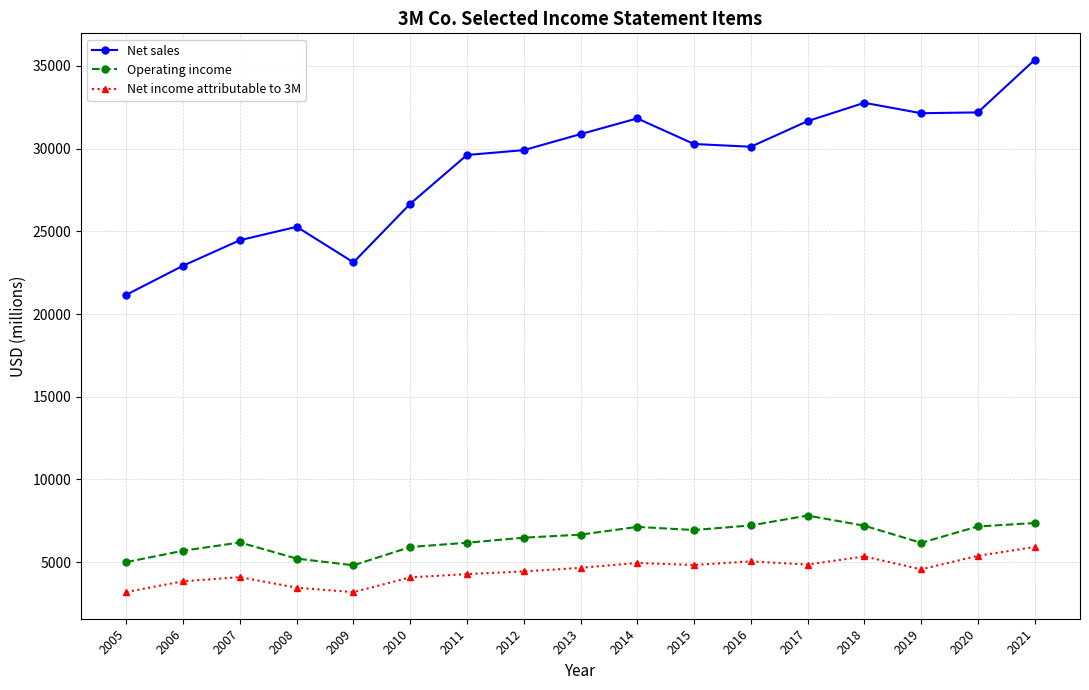

True or false: Operating income and Net income attributable to 3M cross at least once.

False